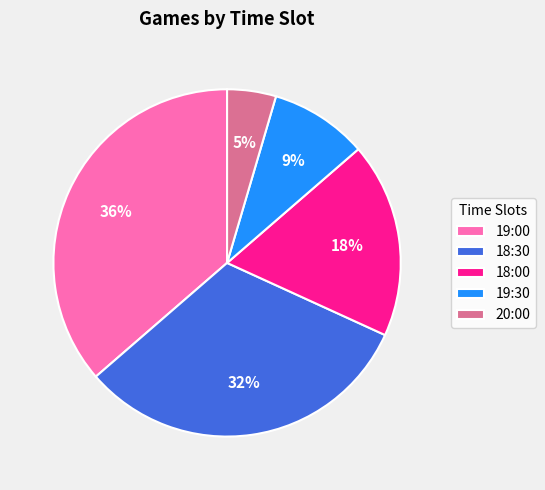

Do 20:00 and 19:00 together represent more than half of the pie?

No